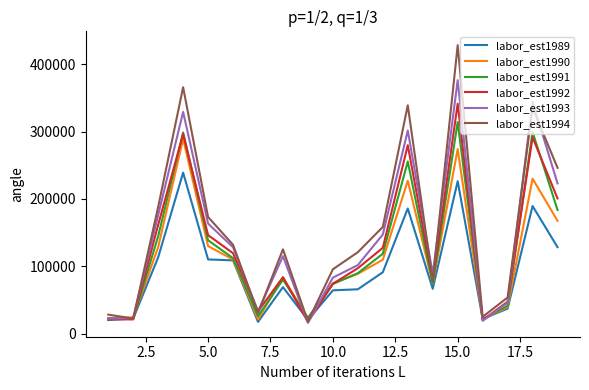

What is the lowest value of the labor_est1994 series?

18003.3